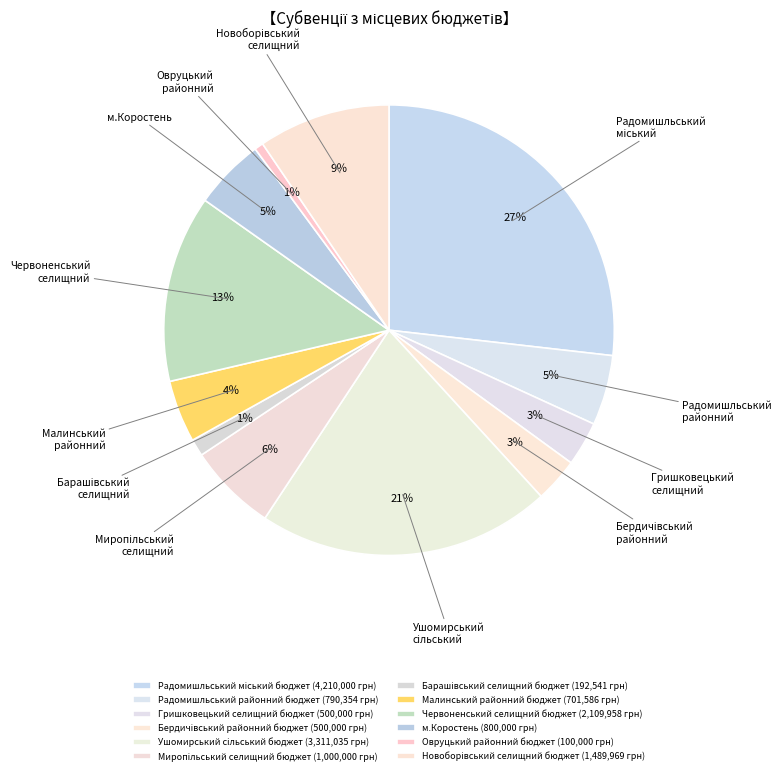

What is the total percentage of Гришковецький селищний бюджет and м.Коростень?

8.3%